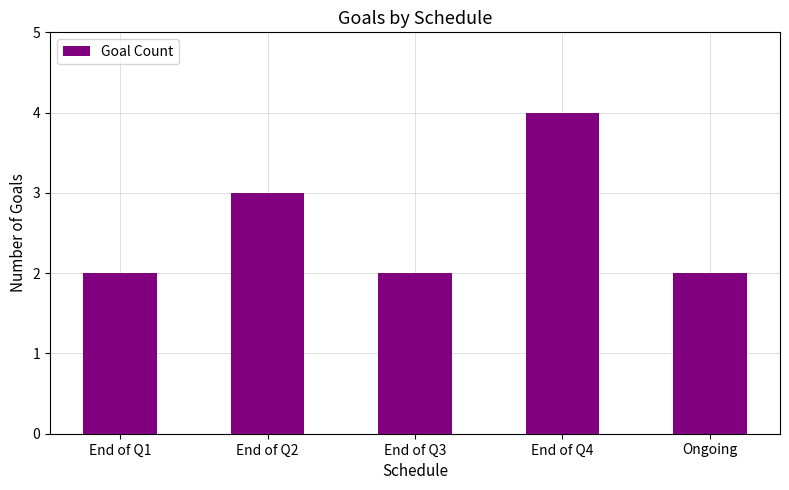

Between End of Q2 and End of Q4, which is larger?

End of Q4